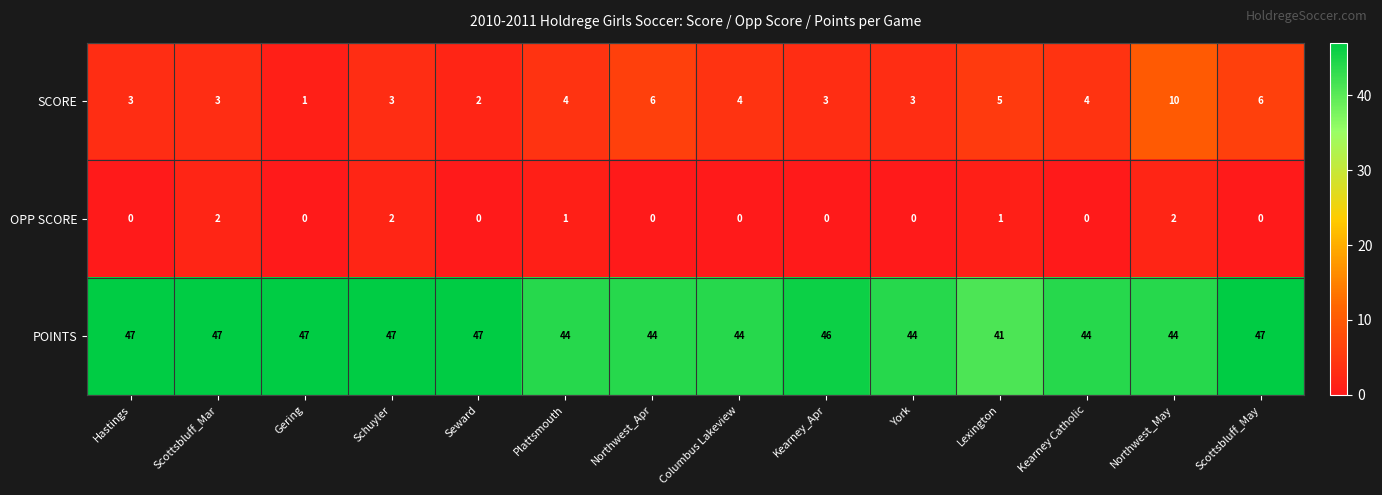

Is it true that OPP SCORE equals 1 at Northwest_May?

False